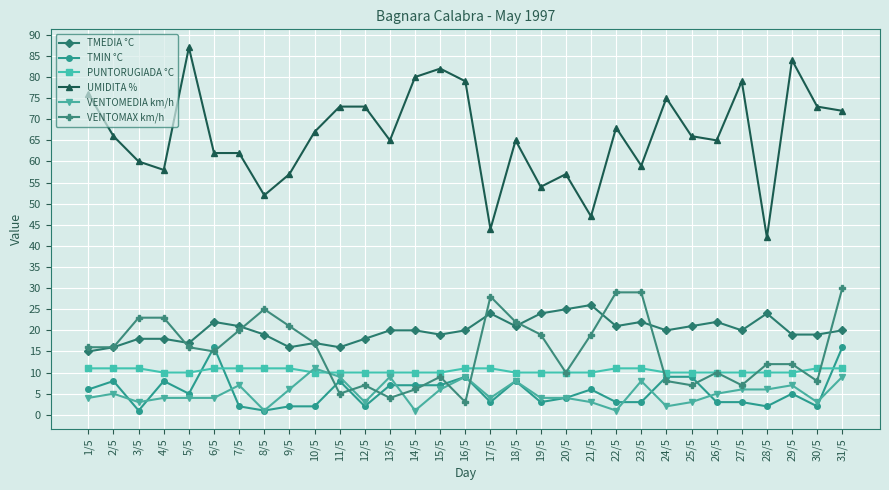

What is the sum of all PUNTORUGIADA °C values?

323